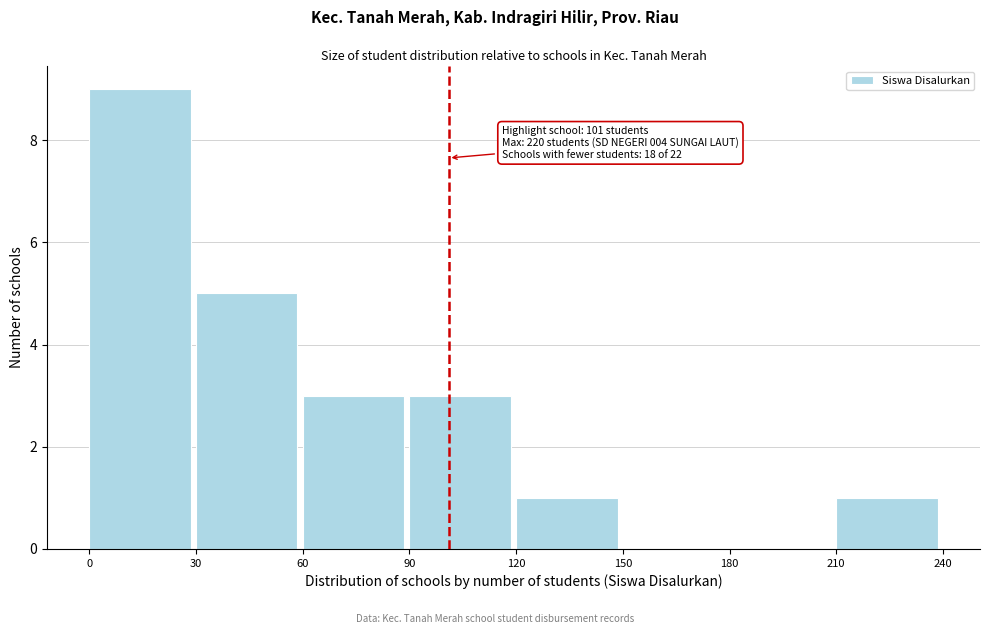

Over which range of the x-axis is the bar tallest?

0 to 30